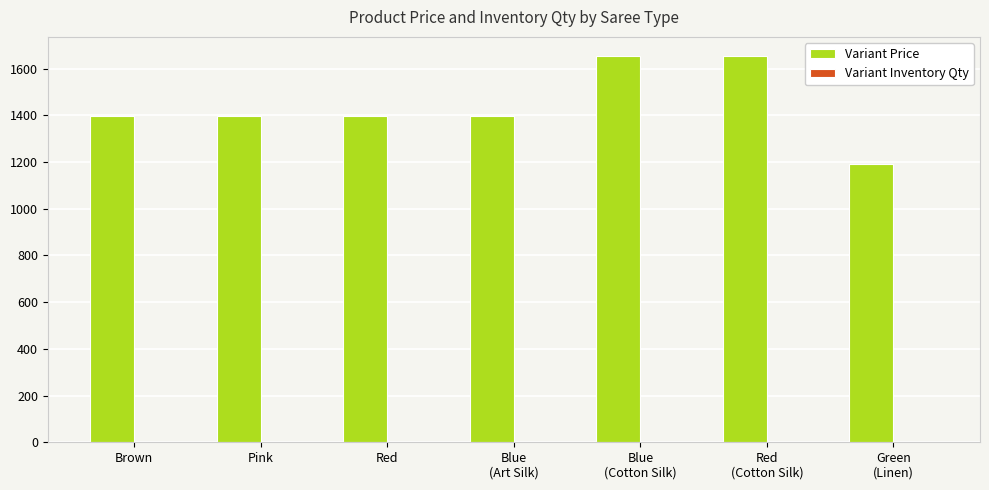

What is the highest value of the Variant Price series?

1653